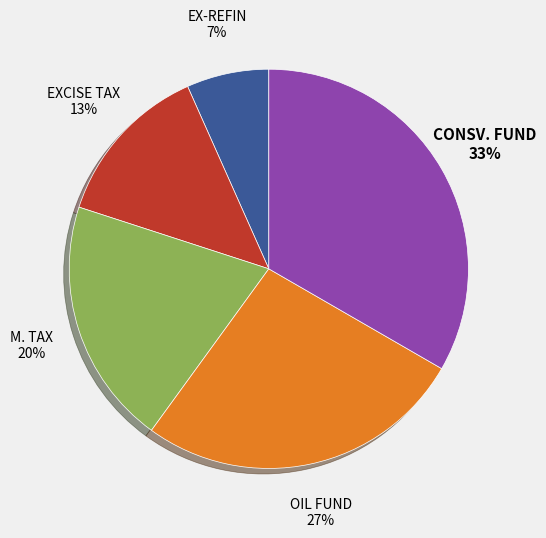

Rank the categories by value from highest to lowest.

CONSV. FUND, OIL FUND, M. TAX, EXCISE TAX, EX-REFIN